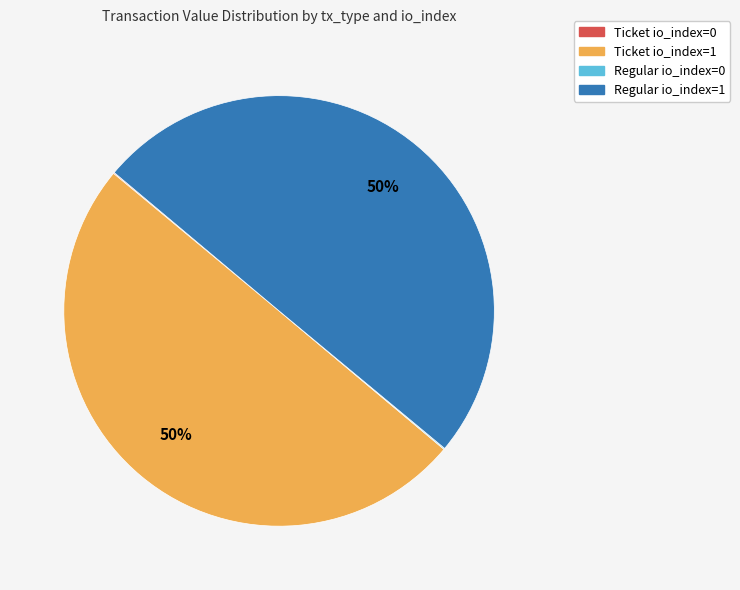

To the nearest percent, what is the difference between the largest and smallest slice percentages?

50%